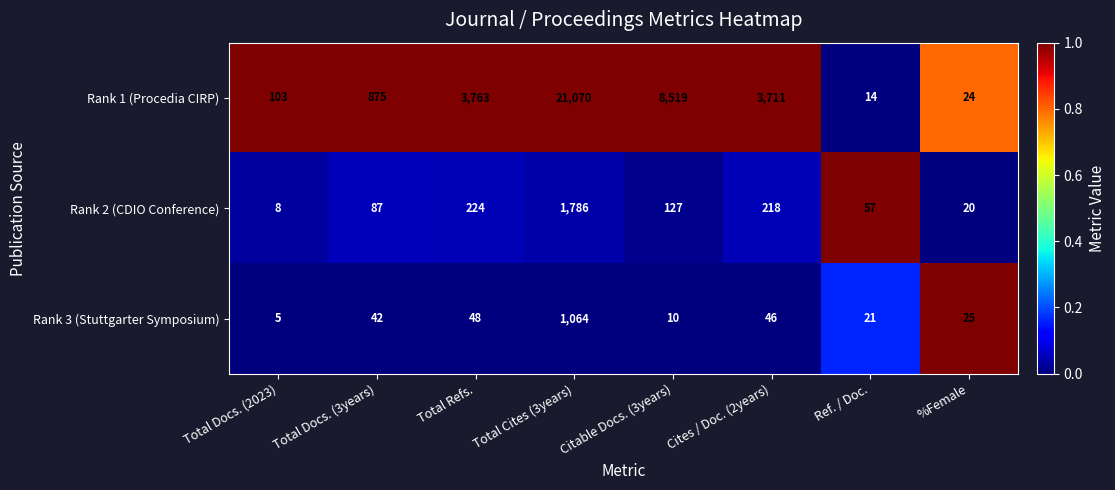

At which label is Rank 3 (Stuttgarter Symposium) closest to 534?

Total Refs.